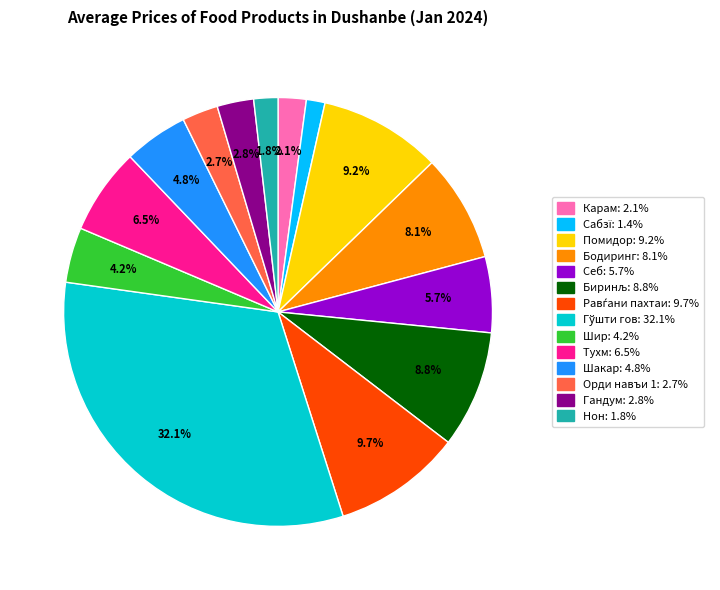

What is the total percentage of Тухм and Карам?

8.6%